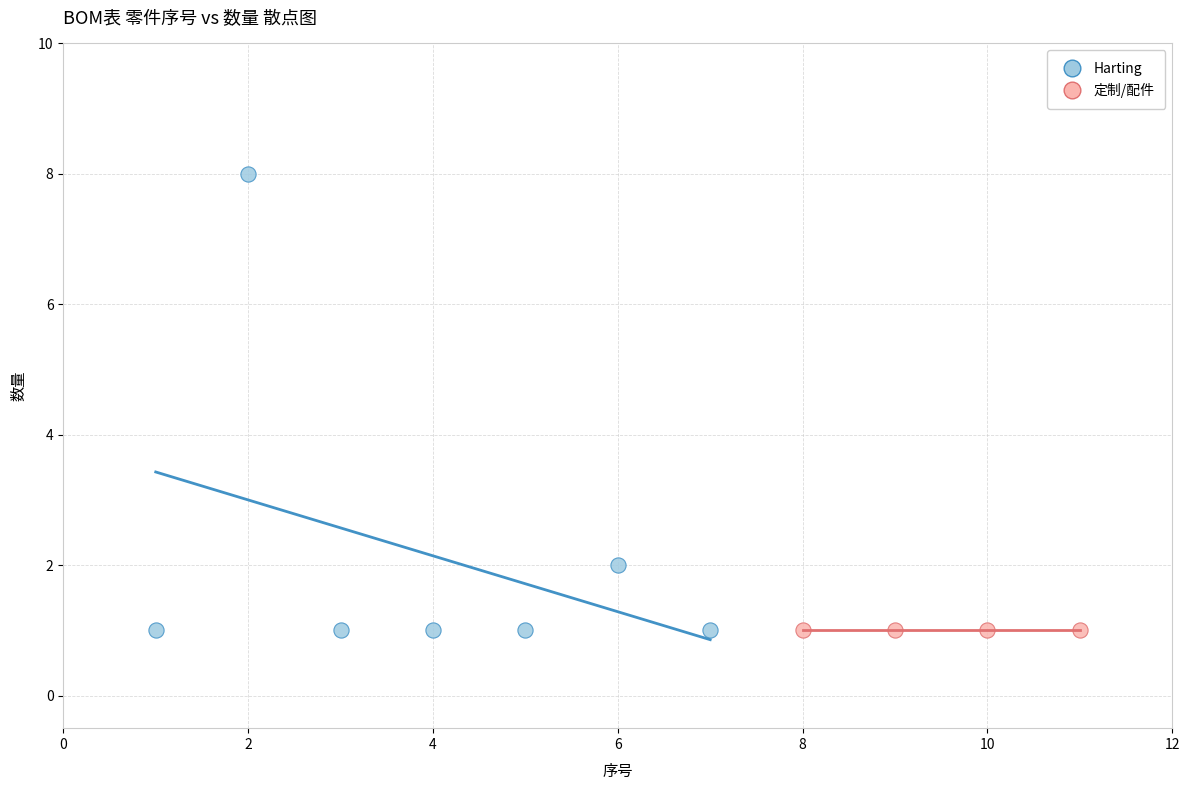

Which series reaches the maximum Y coordinate?

Harting